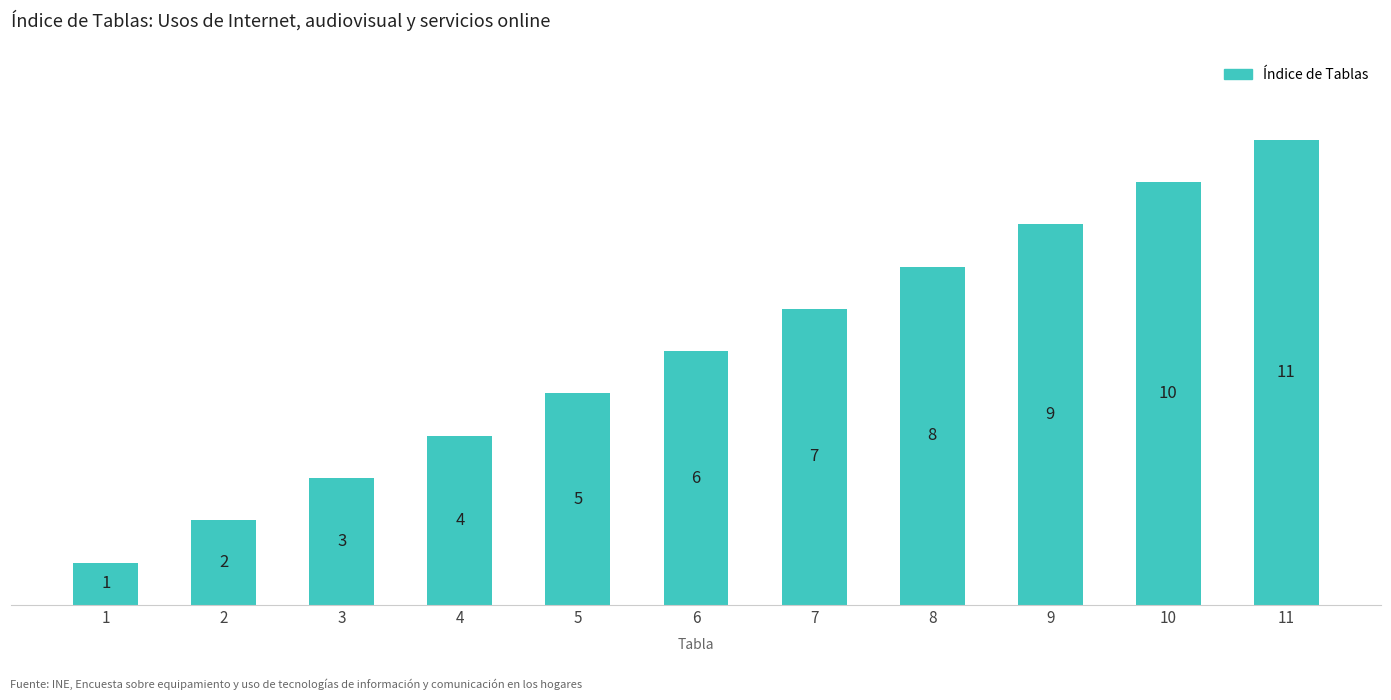

How many distinct data groups are displayed?

1